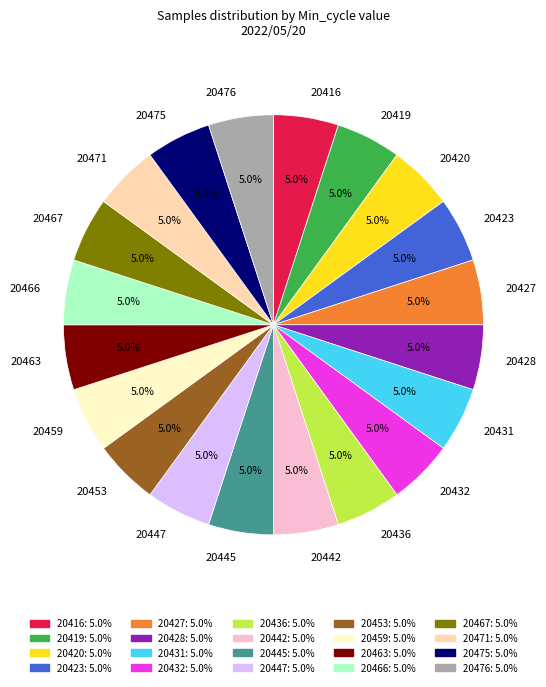

Is 20416 the majority of the pie?

No